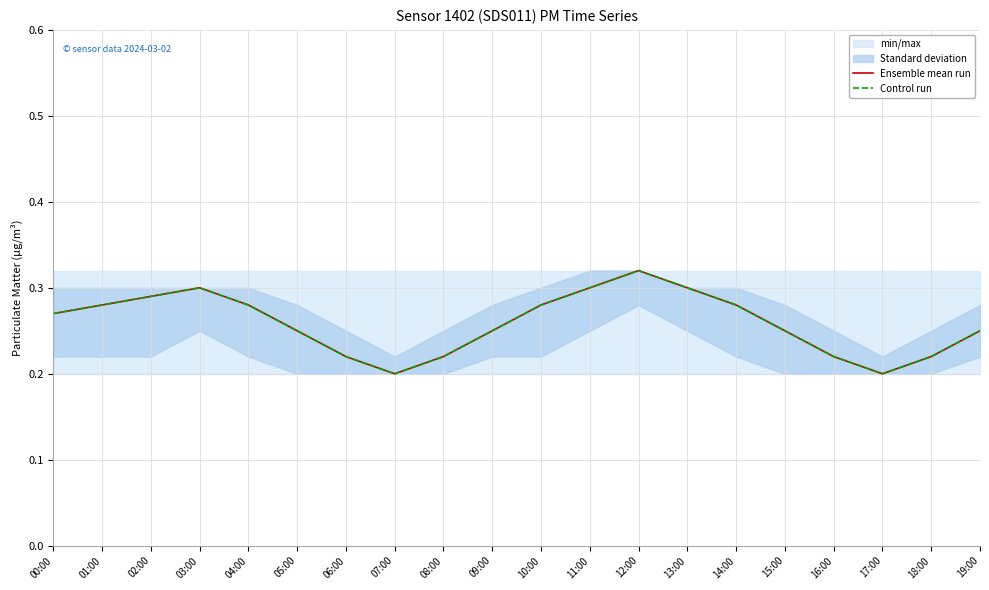

Reading right to left, what are all the values shown in this chart?

Ensemble mean run: 19:00=0.2	18:00=0.2	17:00=0.2	16:00=0.2	15:00=0.2	14:00=0.3	13:00=0.3	12:00=0.3	11:00=0.3	10:00=0.3	09:00=0.2	08:00=0.2	07:00=0.2	06:00=0.2	05:00=0.2	04:00=0.3	03:00=0.3	02:00=0.3	01:00=0.3	00:00=0.3
Control run: 19:00=0.2	18:00=0.2	17:00=0.2	16:00=0.2	15:00=0.2	14:00=0.3	13:00=0.3	12:00=0.3	11:00=0.3	10:00=0.3	09:00=0.2	08:00=0.2	07:00=0.2	06:00=0.2	05:00=0.2	04:00=0.3	03:00=0.3	02:00=0.3	01:00=0.3	00:00=0.3